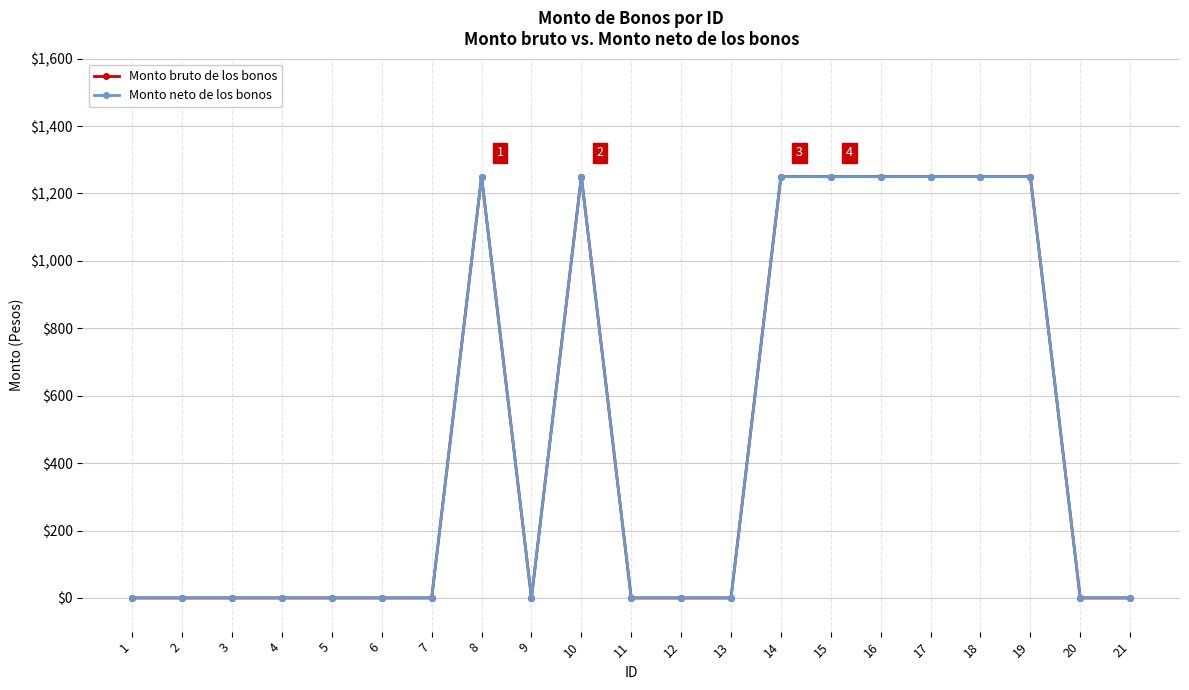

What is the average value of the Monto bruto de los bonos series?

476